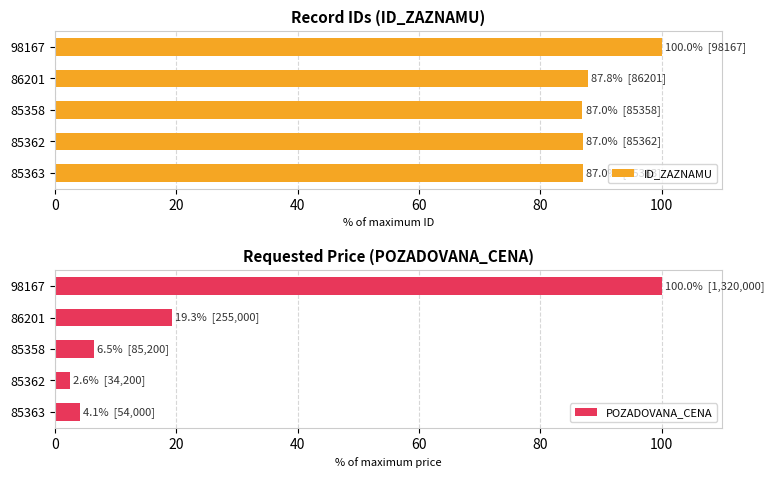

What is the value of the POZADOVANA_CENA bar at the 1st from the left?

100.0